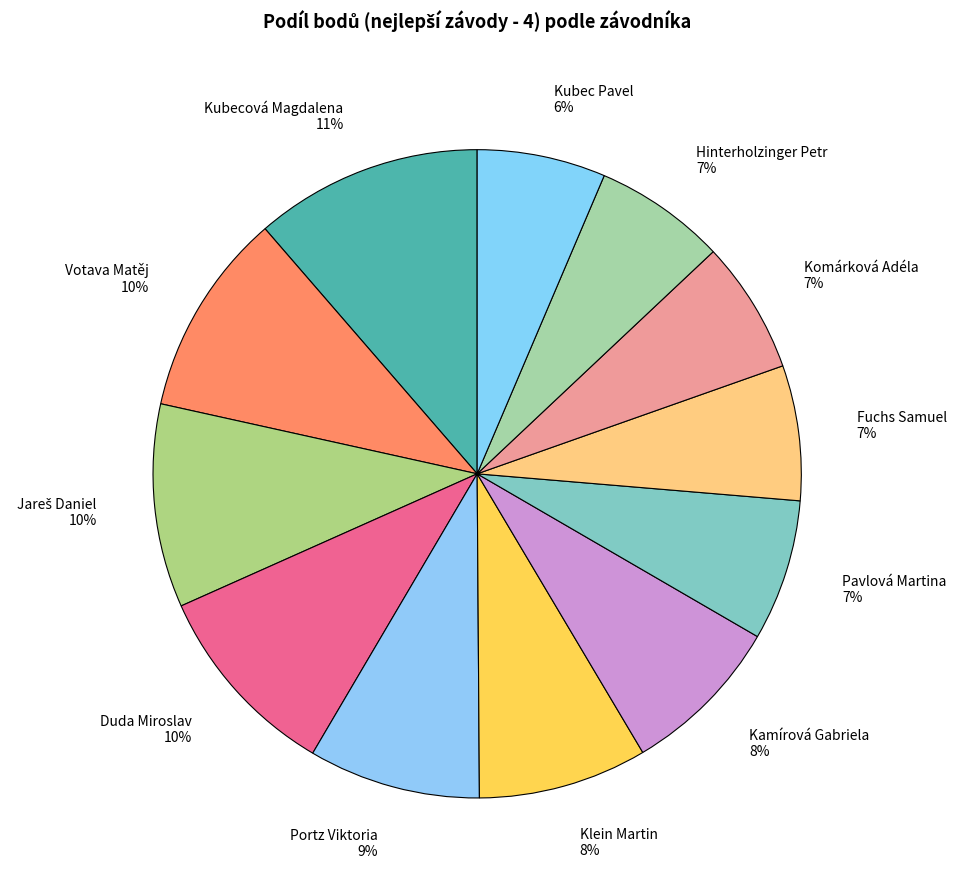

To the nearest percent, what is the difference between the largest and smallest slice percentages?

5%